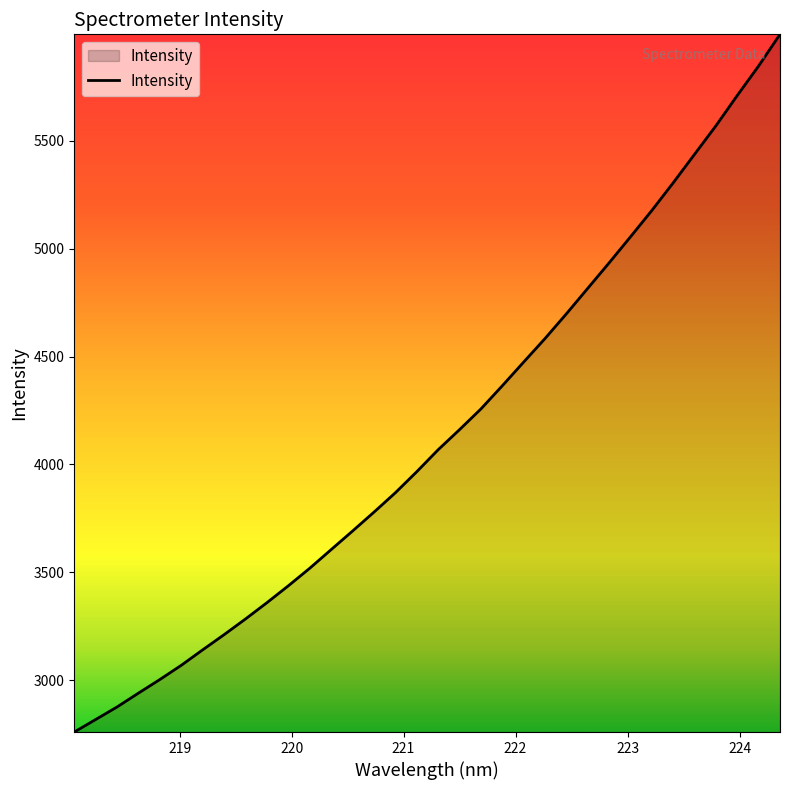

What is the difference between the maximum and minimum values?

3233.5